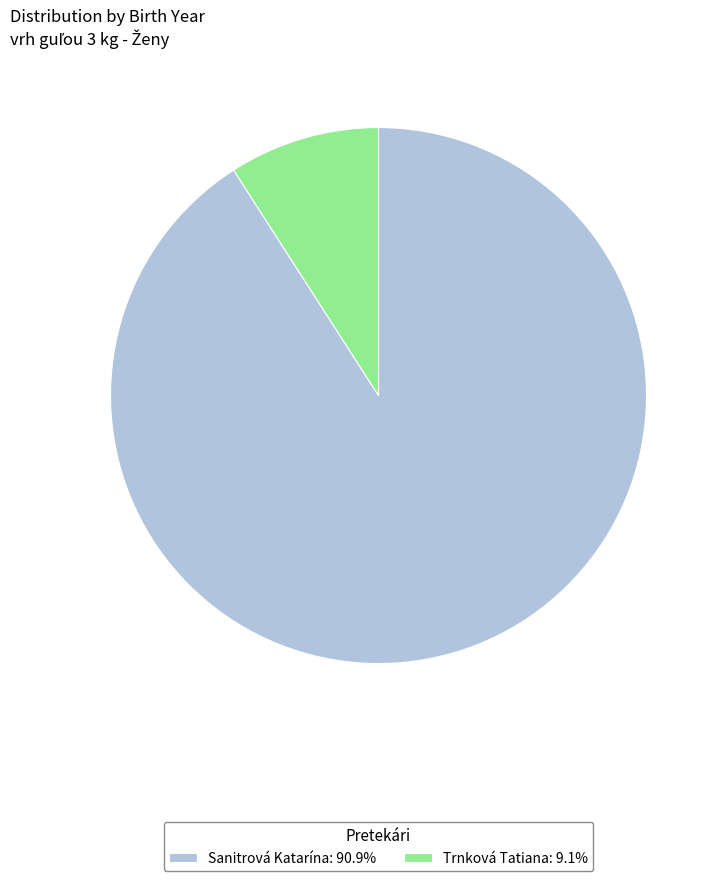

What is the largest slice in the pie chart?

Sanitrová Katarína